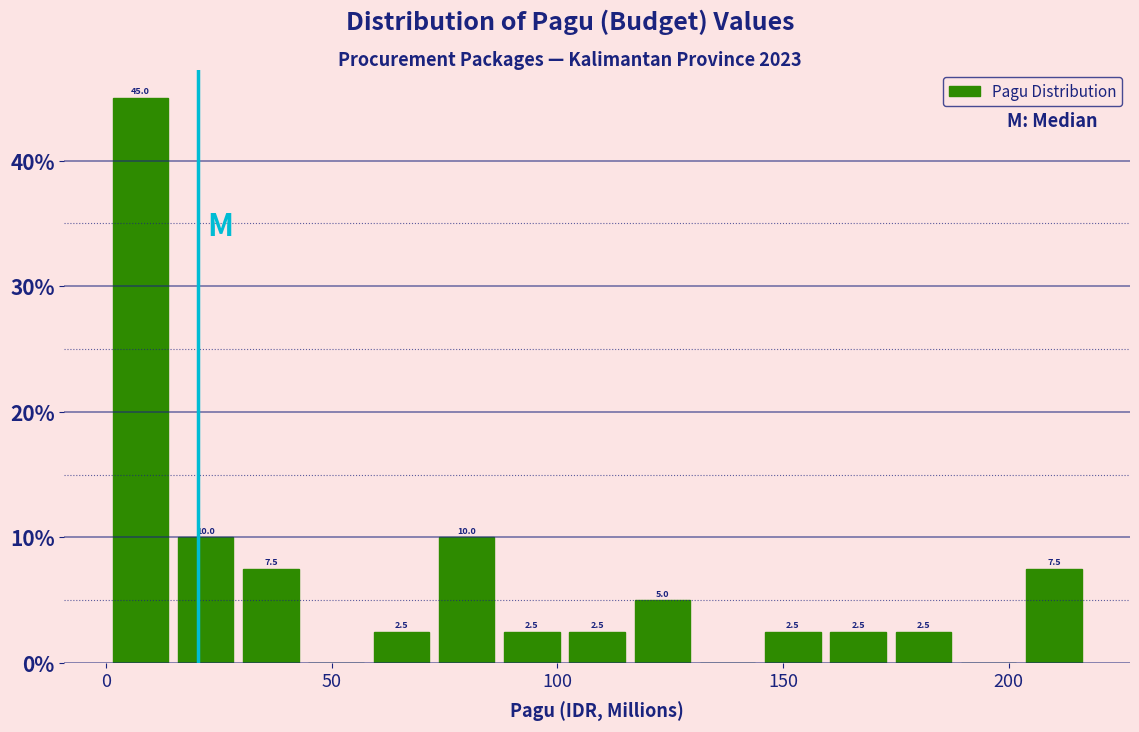

Around what value on the x-axis is the tallest bar? Give the approximate position of its centre, as read against the axis.

10